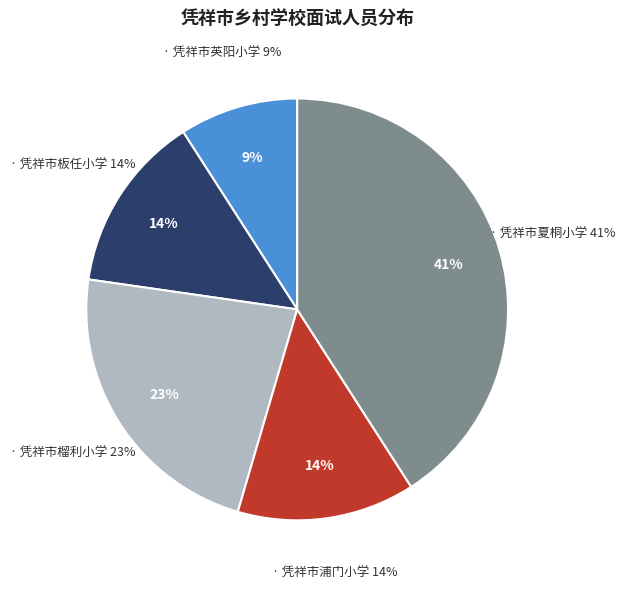

To the nearest percent, what percentage of the pie is 凭祥市浦门小学?

14%